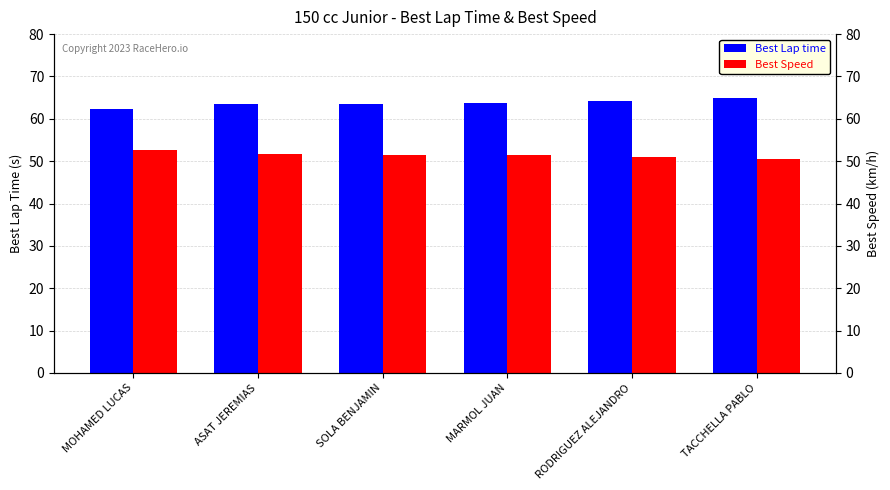

Which category has the lowest value across all series?

TACCHELLA PABLO